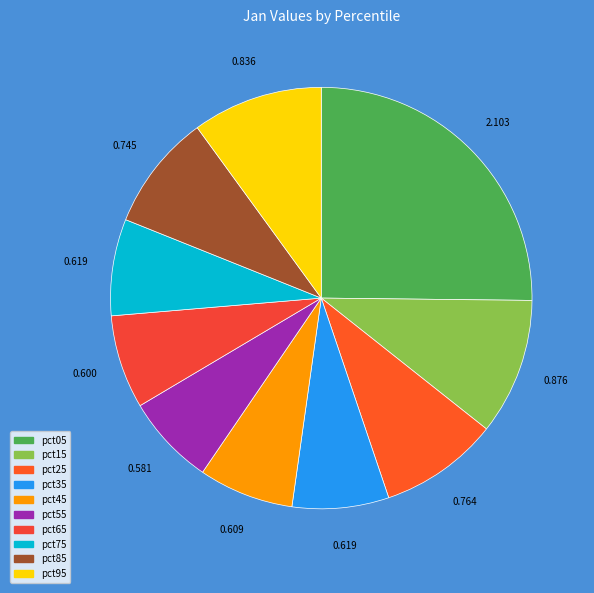

Count the number of slices in the pie.

10